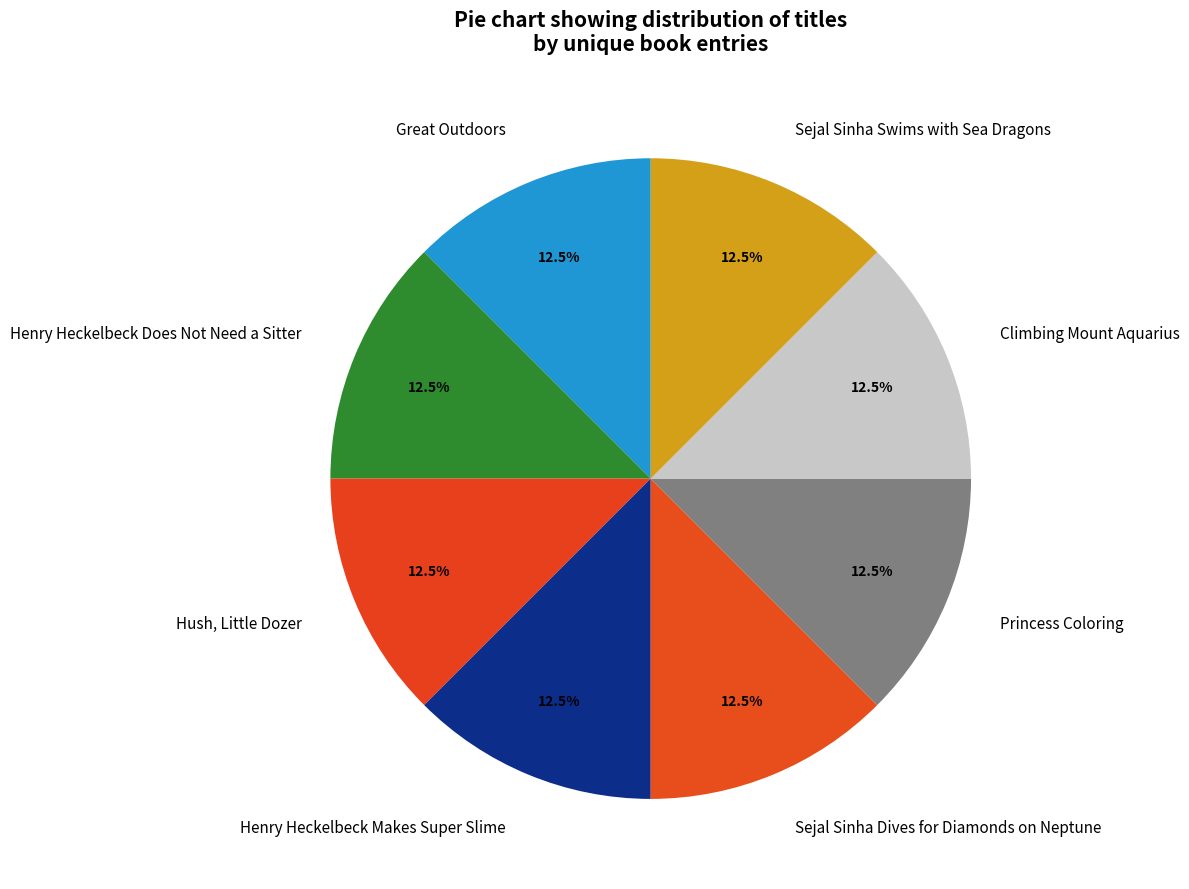

Combined, do Sejal Sinha Swims with Sea Dragons and Henry Heckelbeck Does Not Need a Sitter account for over 50%?

No